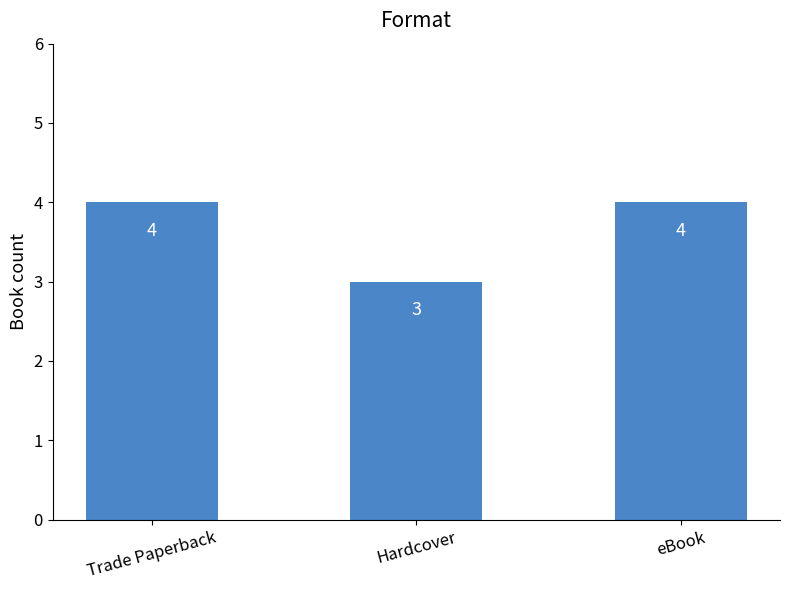

Reading right to left, what are all the values shown in this chart?

eBook=4	Hardcover=3	Trade Paperback=4